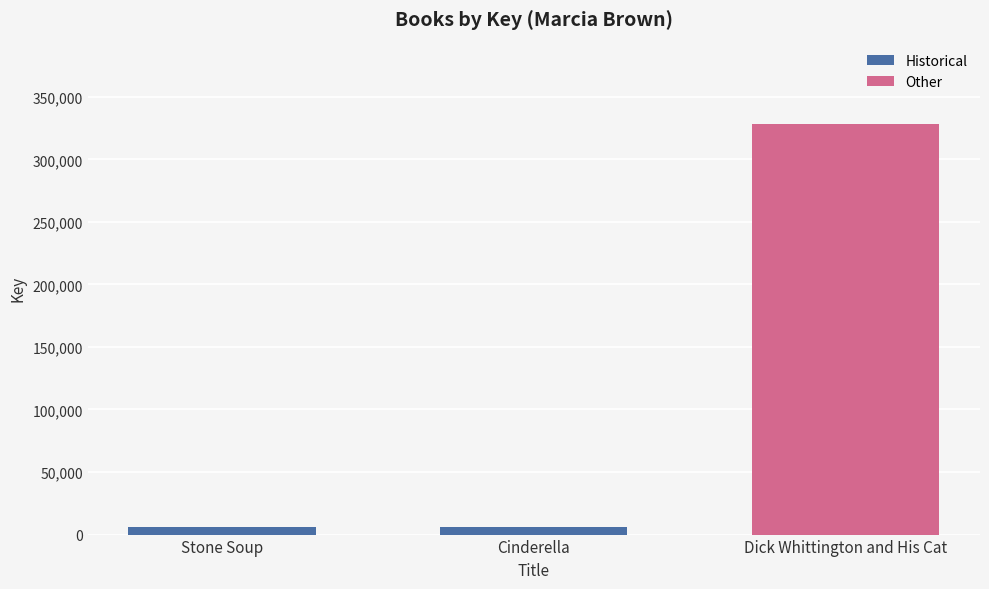

How many data points are less than 5825?

1